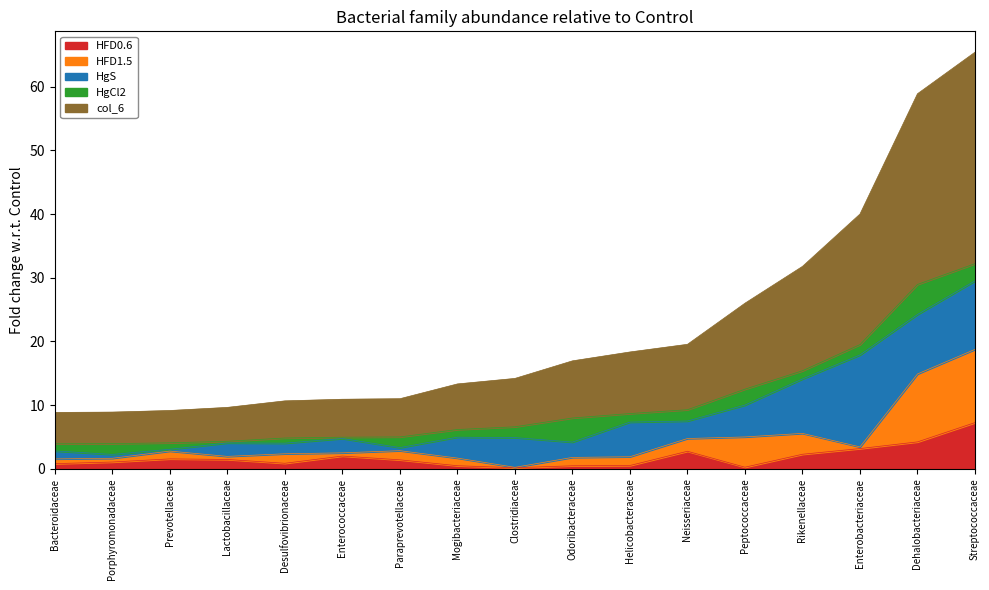

Does the chart display data point markers on the line(s)?

No